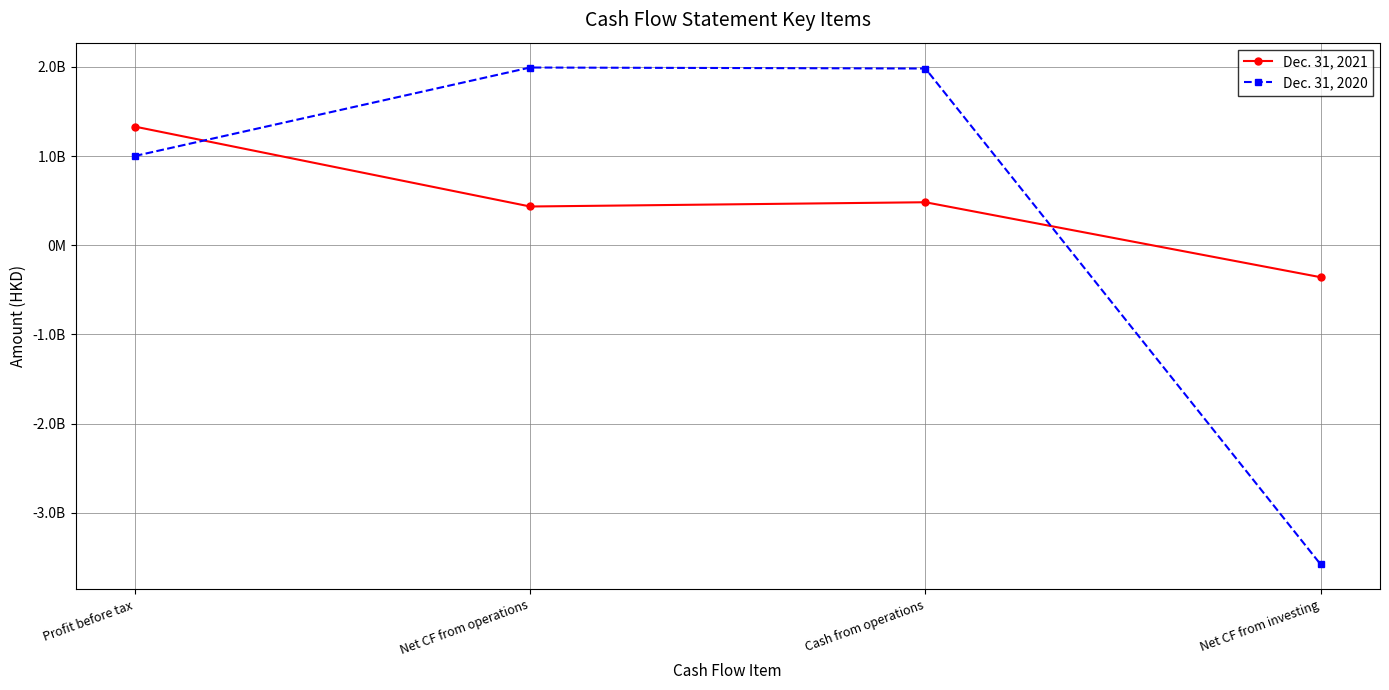

True or false: Dec. 31, 2020 has a value of 3011808931 at Net CF from operations.

False